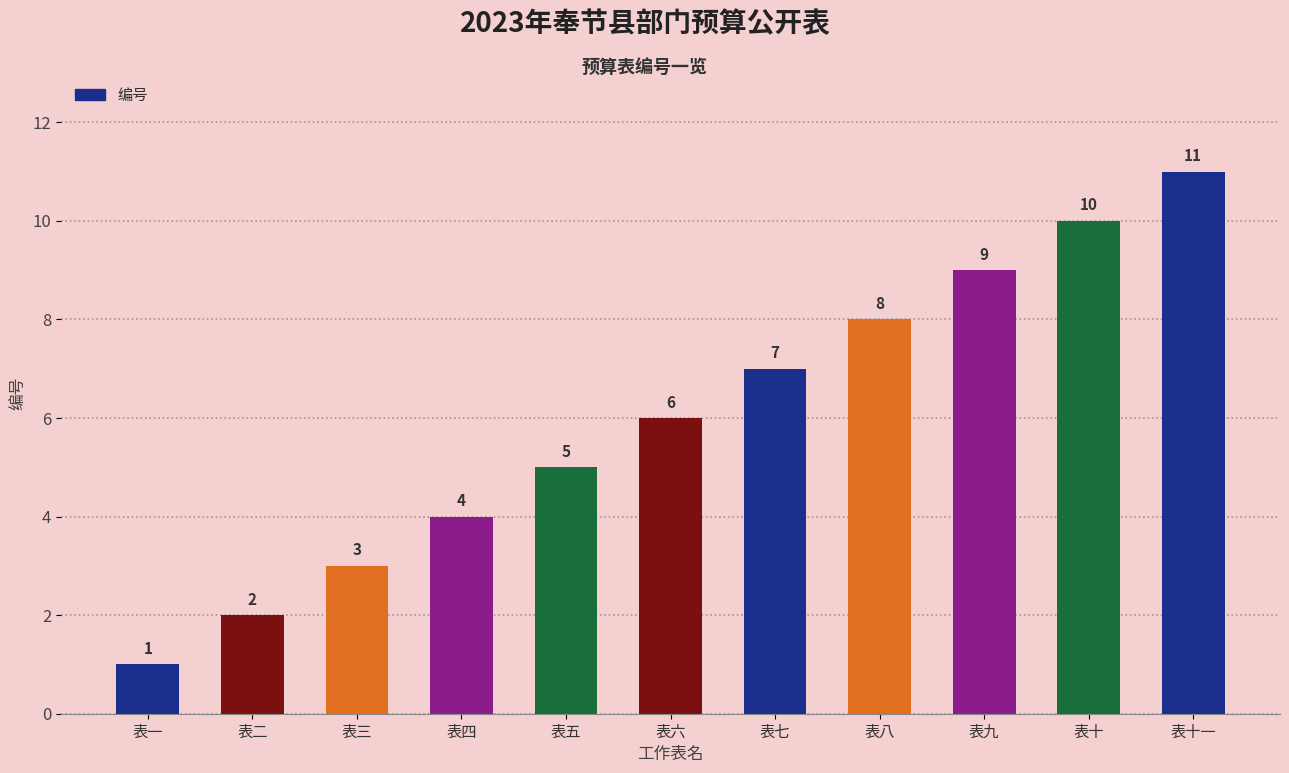

What is the change in value from 表二 to 表四?

+2